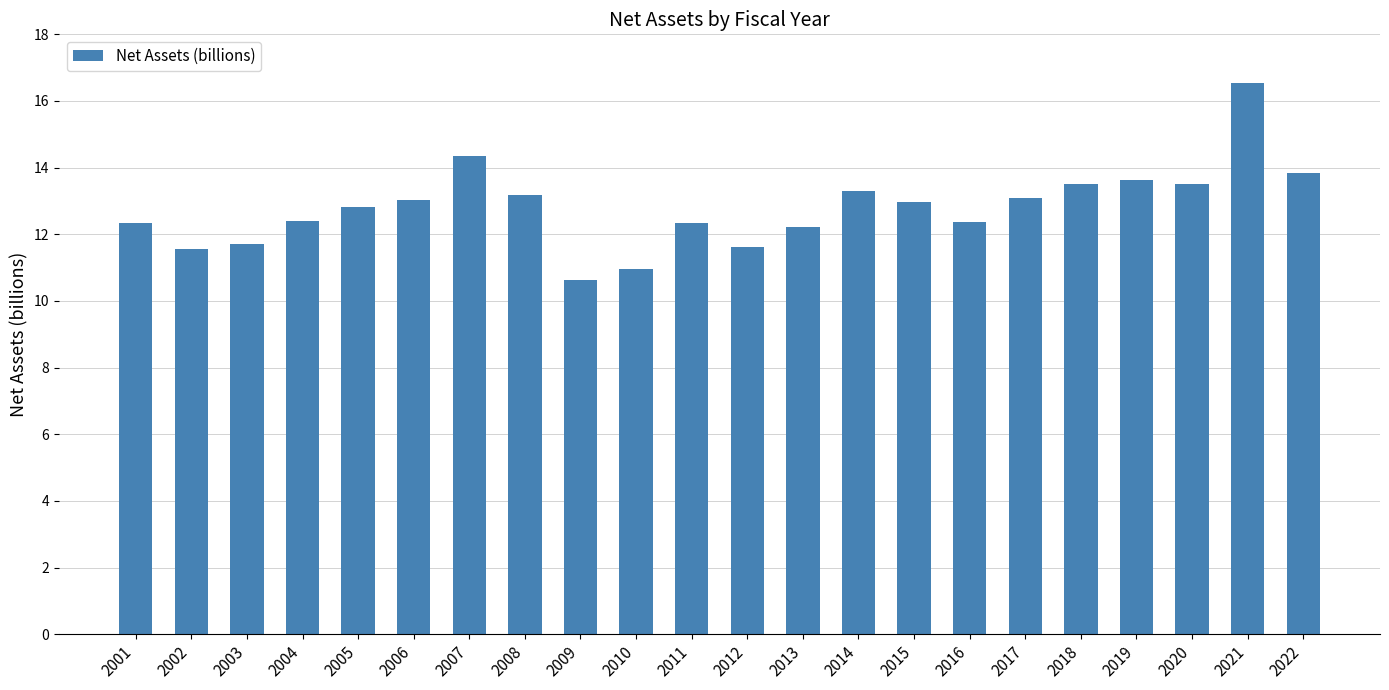

What is the value of the 5th bar from the left?

12.8